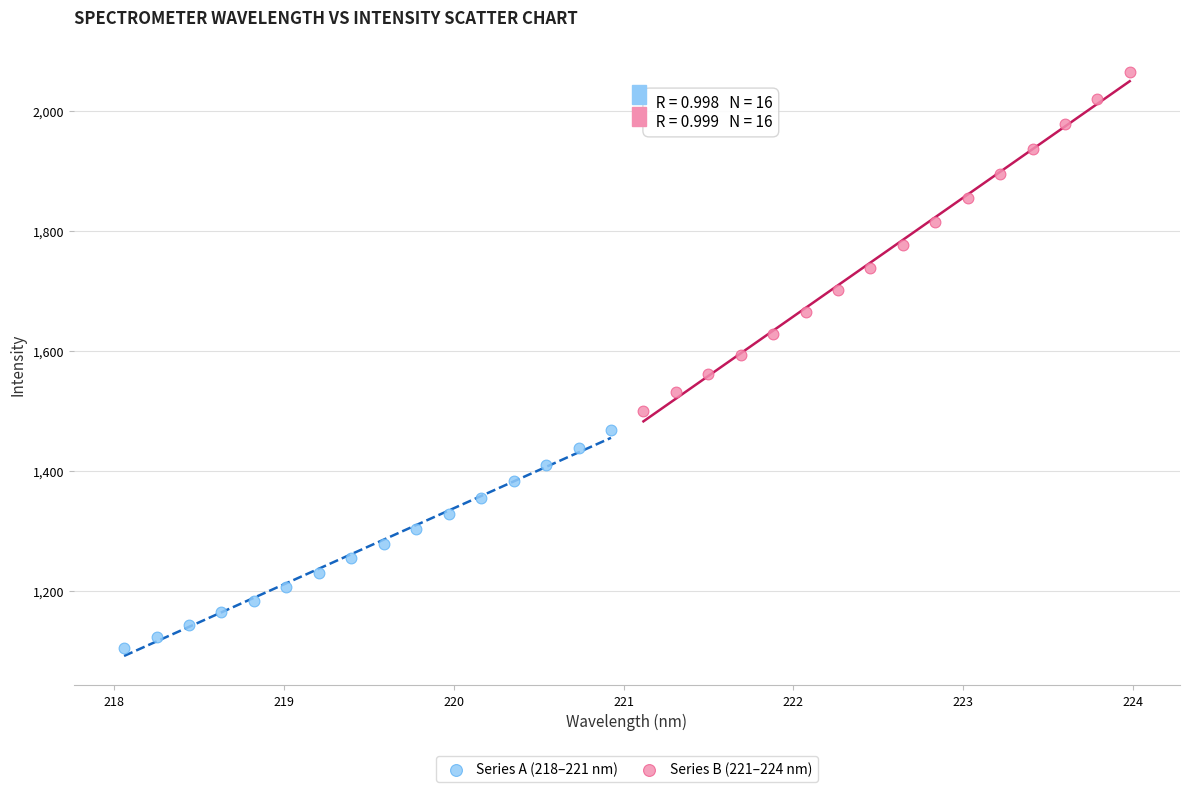

Which series reaches the maximum Y coordinate?

Series B (221–224 nm)